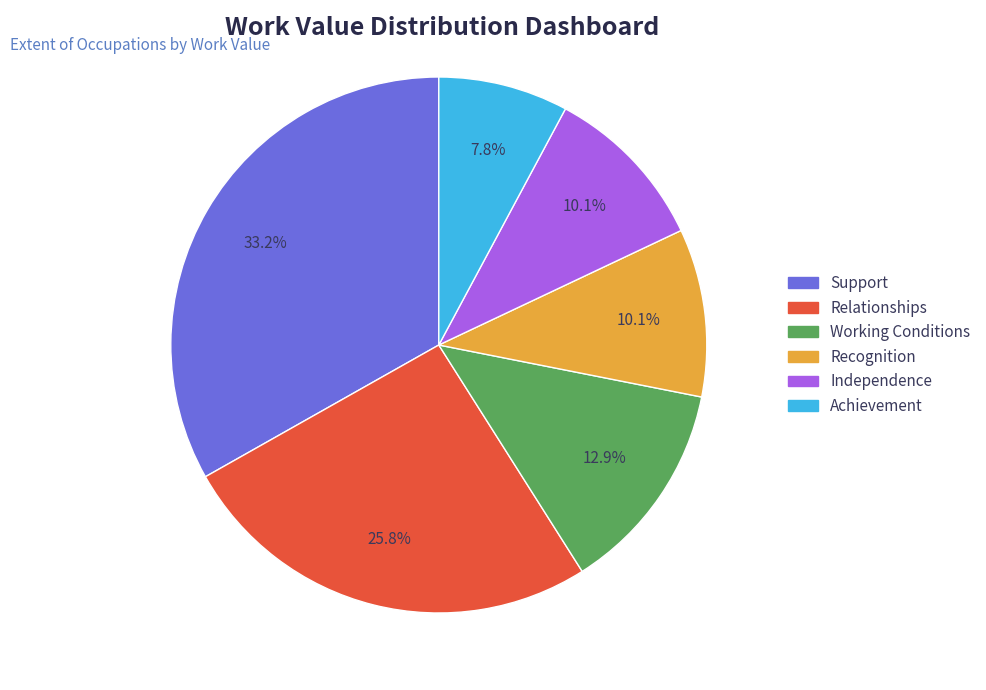

The Recognition slice represents 10% of the pie. True or false?

True